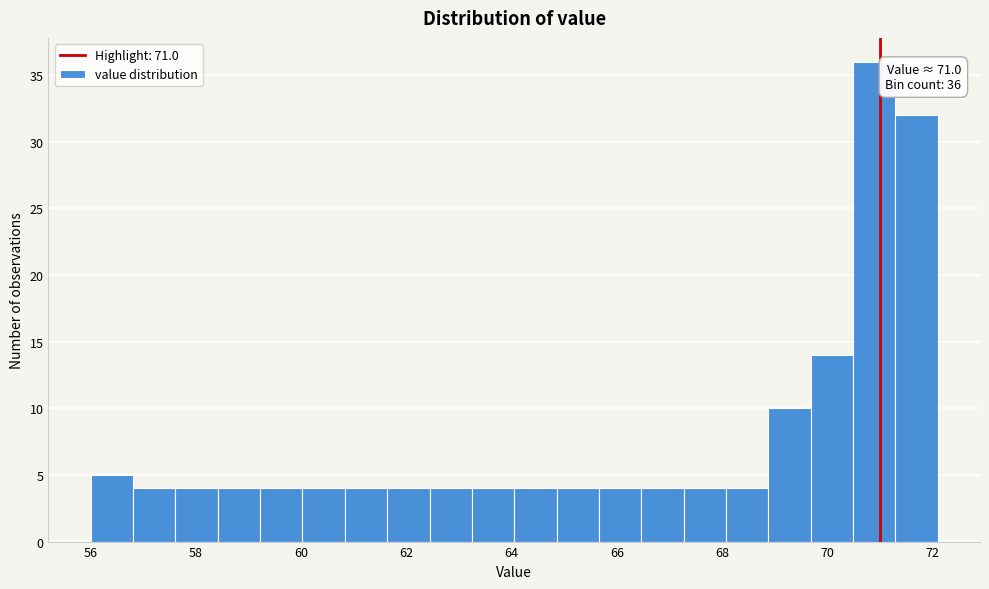

Which range on the x-axis has the tallest bar?

70.4 to 71.2